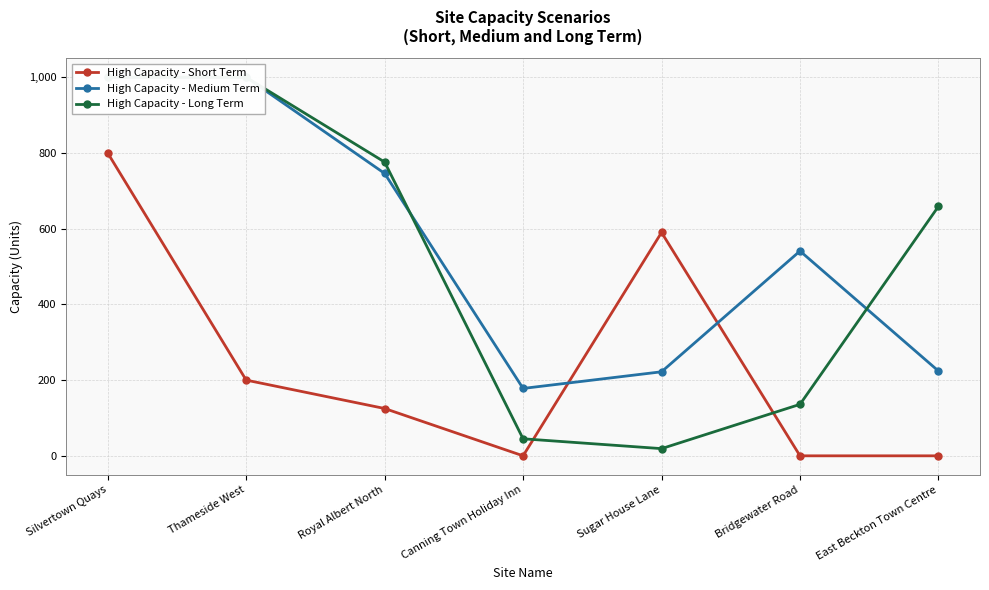

What is the label of the 6th point from the right?

Thameside West